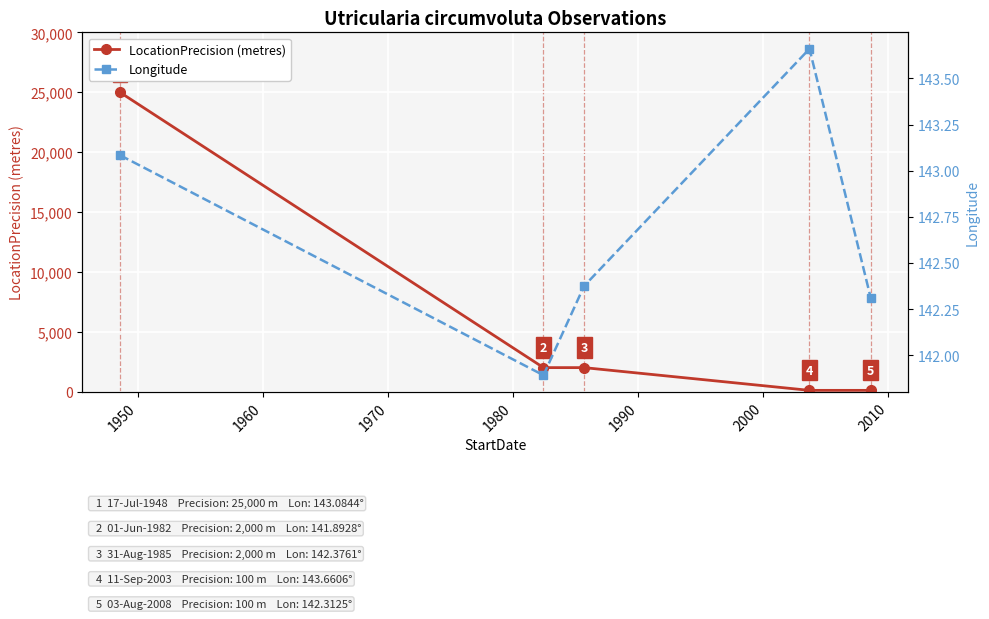

What is the value of the LocationPrecision (metres) point at the 2nd from the left?

2000